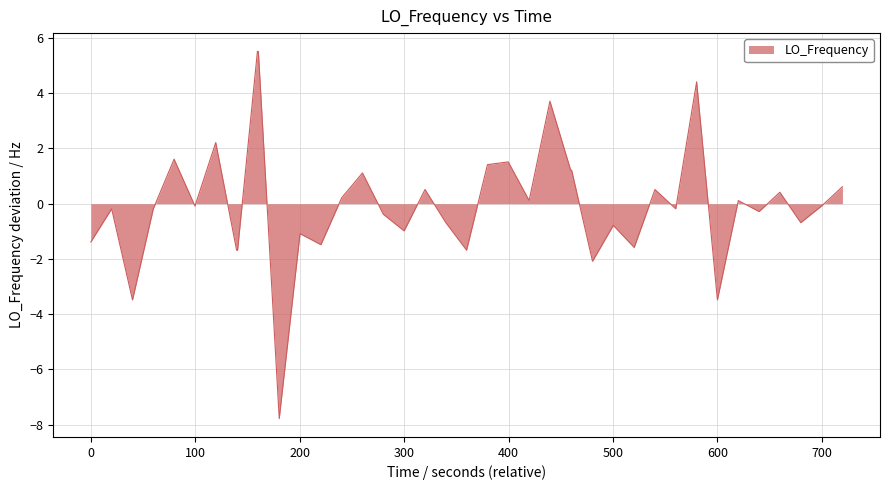

What is the greatest value displayed?

5.5